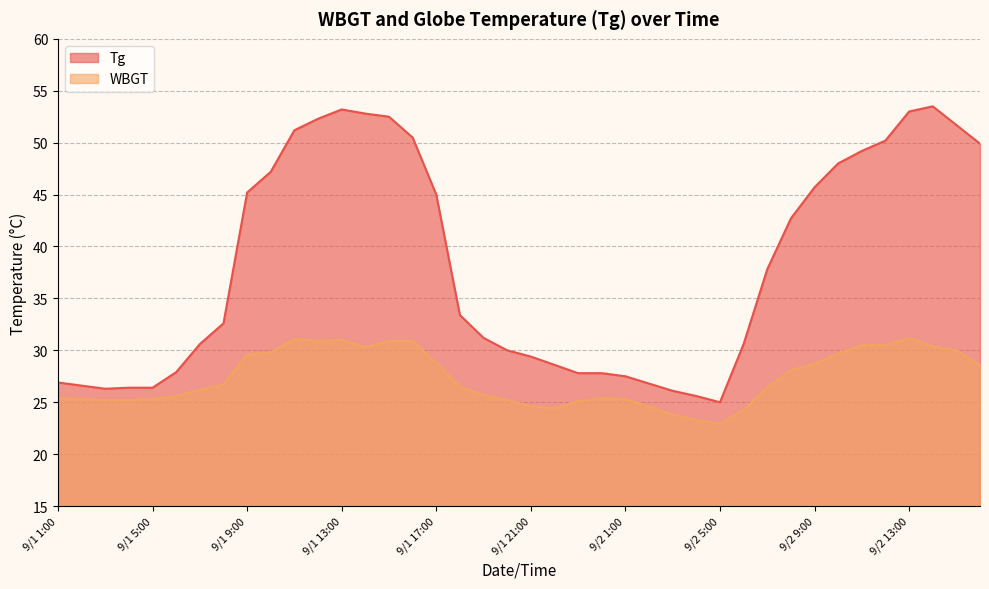

True or false: Tg has a value of 18.0 at 9/1 21:00.

False